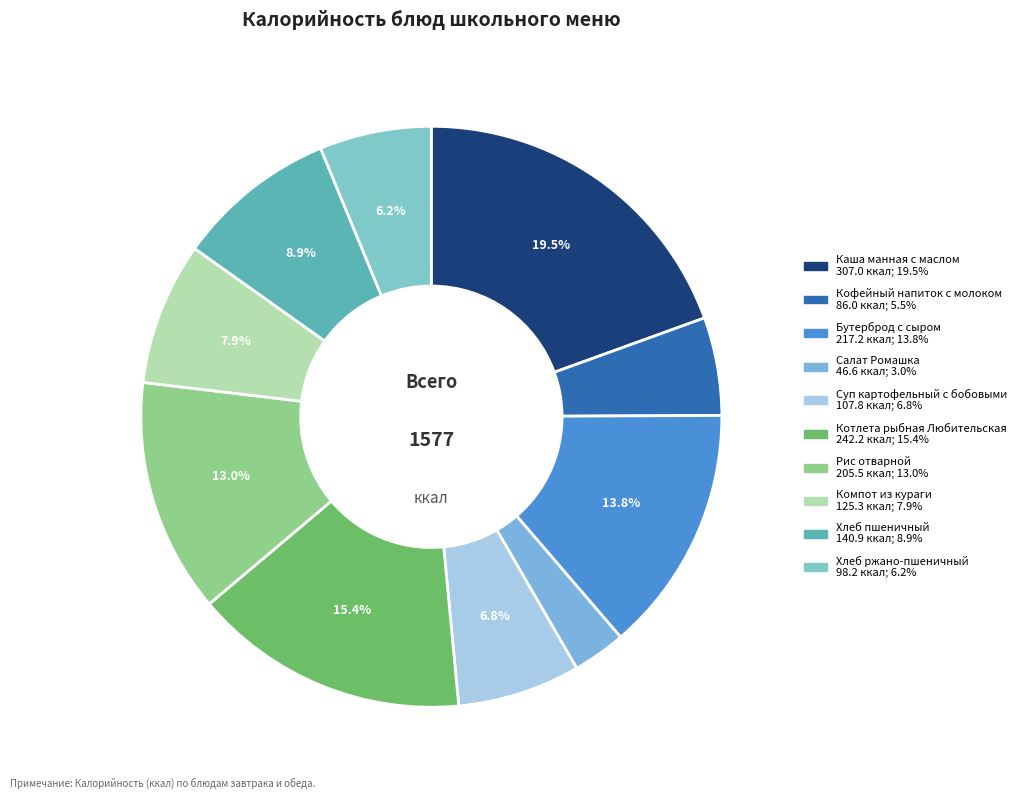

Which category has the biggest portion of the pie?

Каша манная с маслом